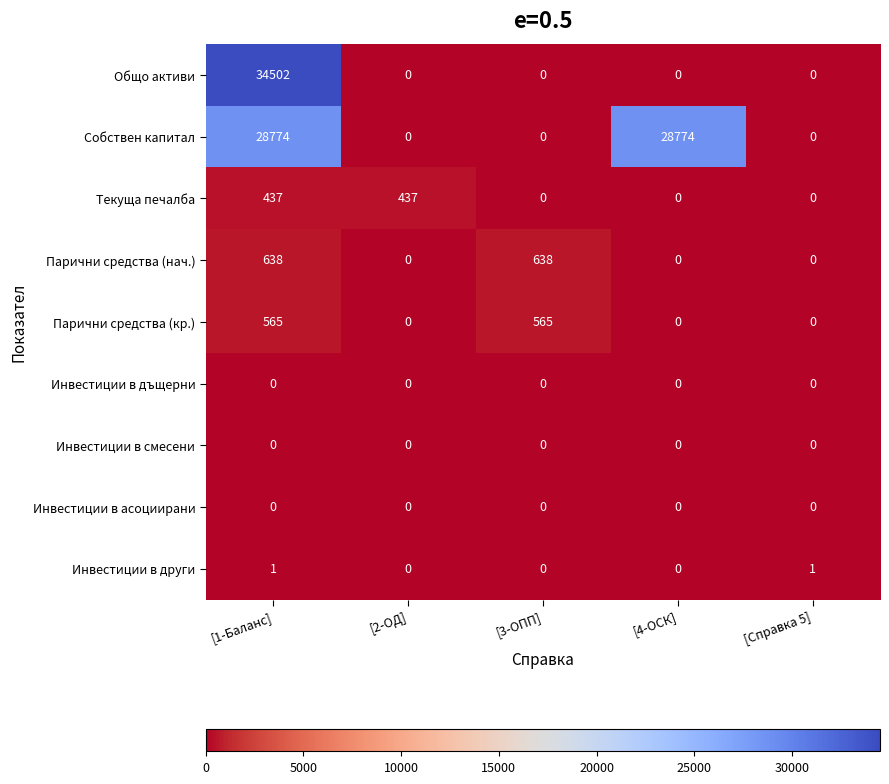

What is the maximum value shown in the chart?

34502